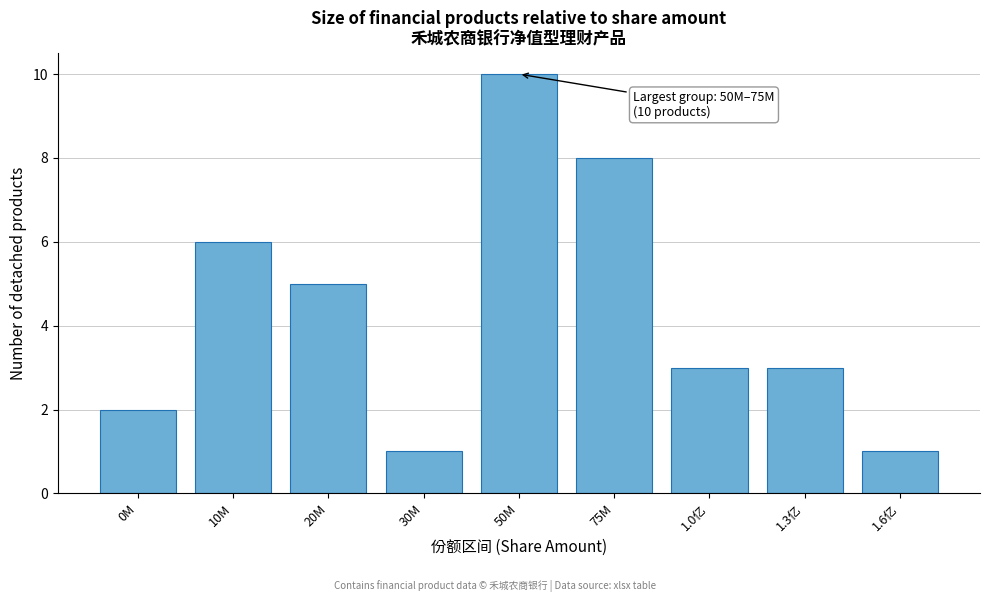

Reading left to right, transcribe all the data shown in this chart.

2	6	5	1	10	8	3	3	1